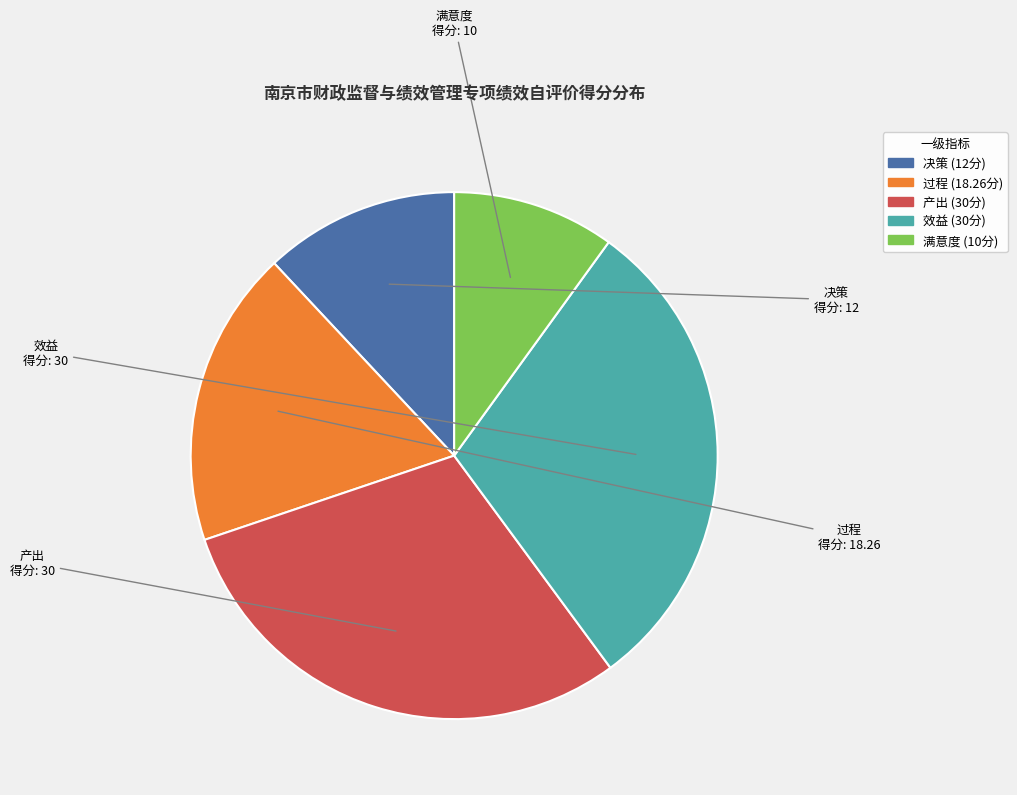

Is it true that 满意度 is 10% of the pie?

True